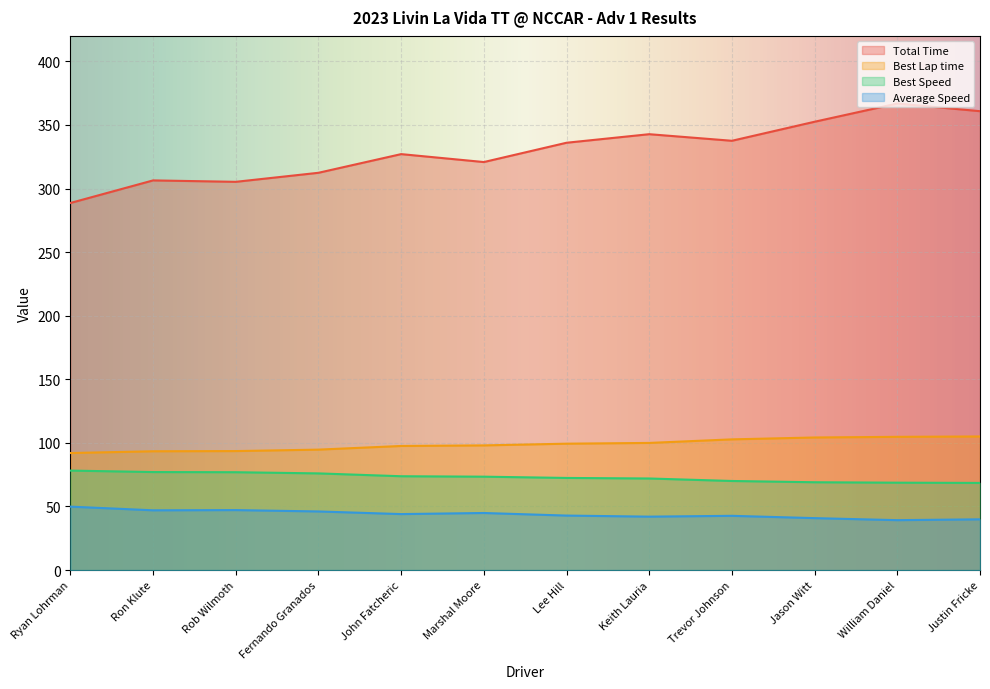

Is it true that Best Speed equals 68.5 at Justin Fricke?

True